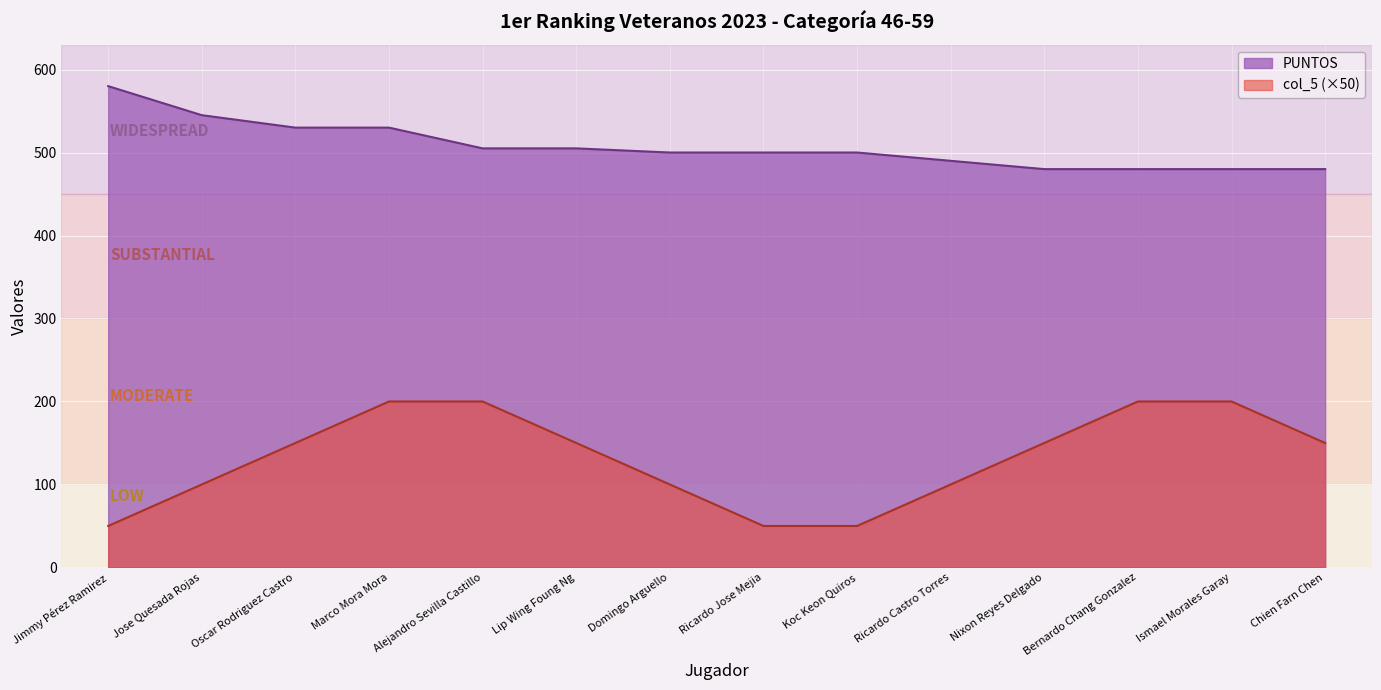

Reading right to left, transcribe all the data shown in this chart.

PUNTOS: Chien Farn Chen=480	Ismael Morales Garay=480	Bernardo Chang Gonzalez=480	Nixon Reyes Delgado=480	Ricardo Castro Torres=490	Koc Keon Quiros=500	Ricardo Jose Mejia=500	Domingo Arguello=500	Lip Wing Foung Ng=505	Alejandro Sevilla Castillo=505	Marco Mora Mora=530	Oscar Rodriguez Castro=530	Jose Quesada Rojas=545	Jimmy Pérez Ramirez=580
col_5: Chien Farn Chen=150	Ismael Morales Garay=200	Bernardo Chang Gonzalez=200	Nixon Reyes Delgado=150	Ricardo Castro Torres=100	Koc Keon Quiros=50	Ricardo Jose Mejia=50	Domingo Arguello=100	Lip Wing Foung Ng=150	Alejandro Sevilla Castillo=200	Marco Mora Mora=200	Oscar Rodriguez Castro=150	Jose Quesada Rojas=100	Jimmy Pérez Ramirez=50